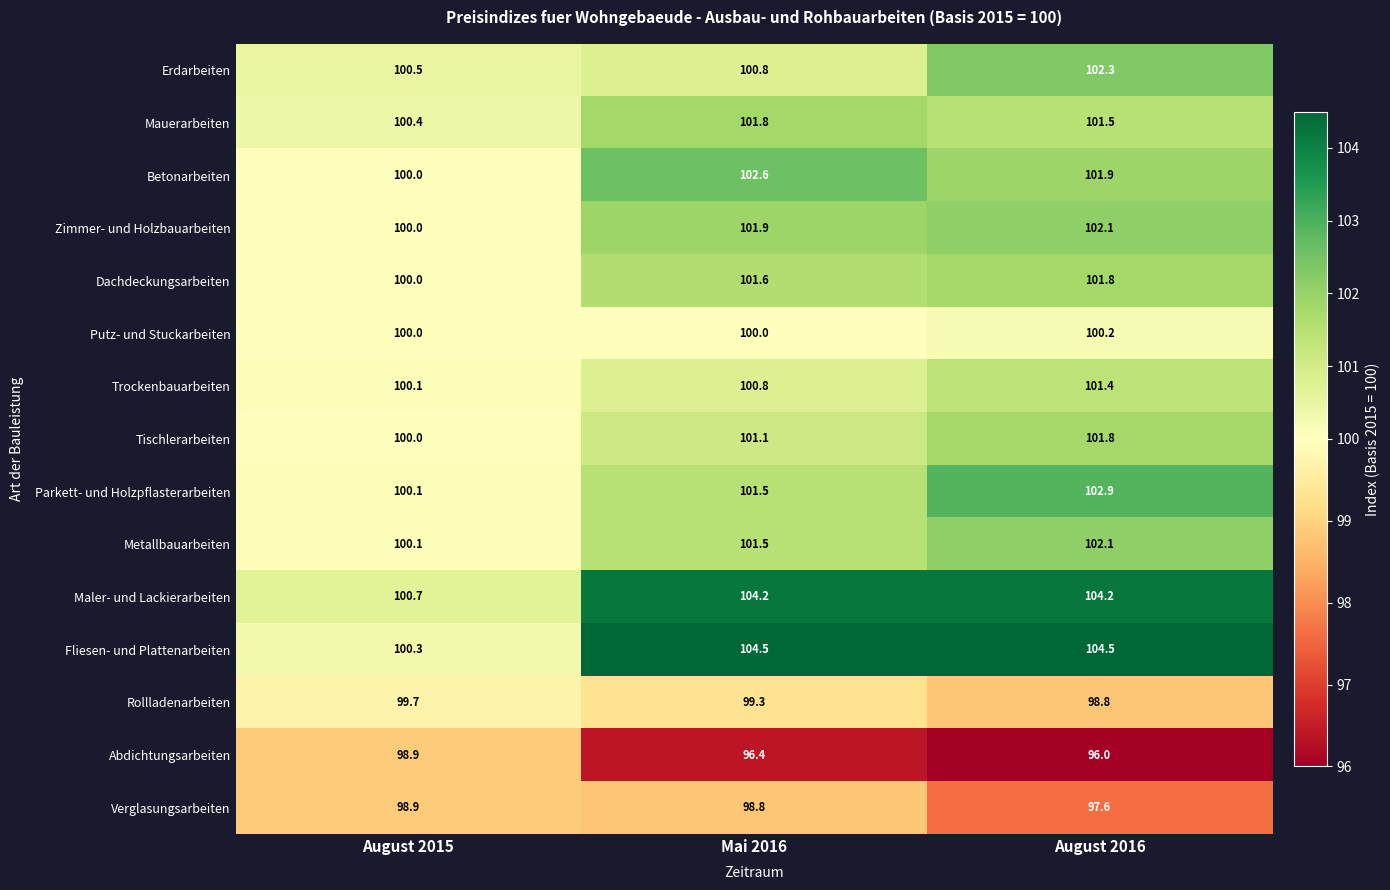

Where is Rollladenarbeiten nearest to the value 99?

August 2016